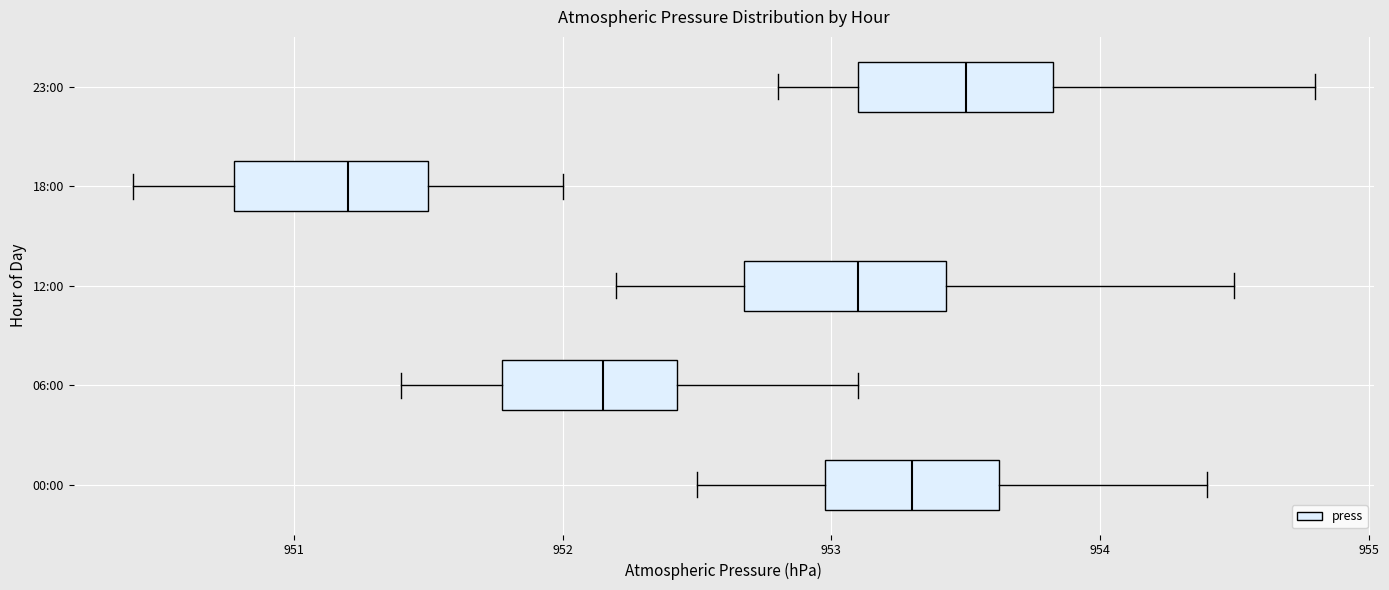

Where is the left edge of the box for 18:00 on the x-axis? The values are not printed on the chart, so give them approximately, as read against the axis.

950.8